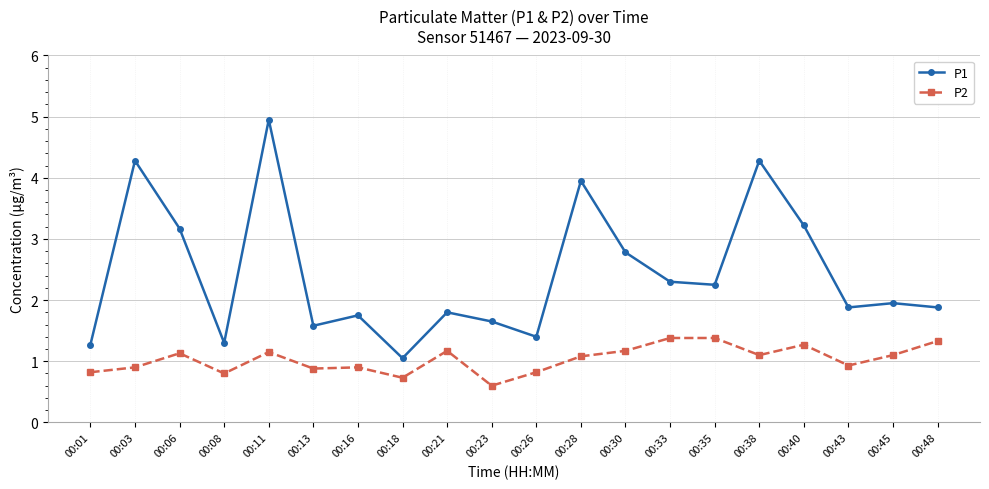

How many lines are shown in the chart?

2